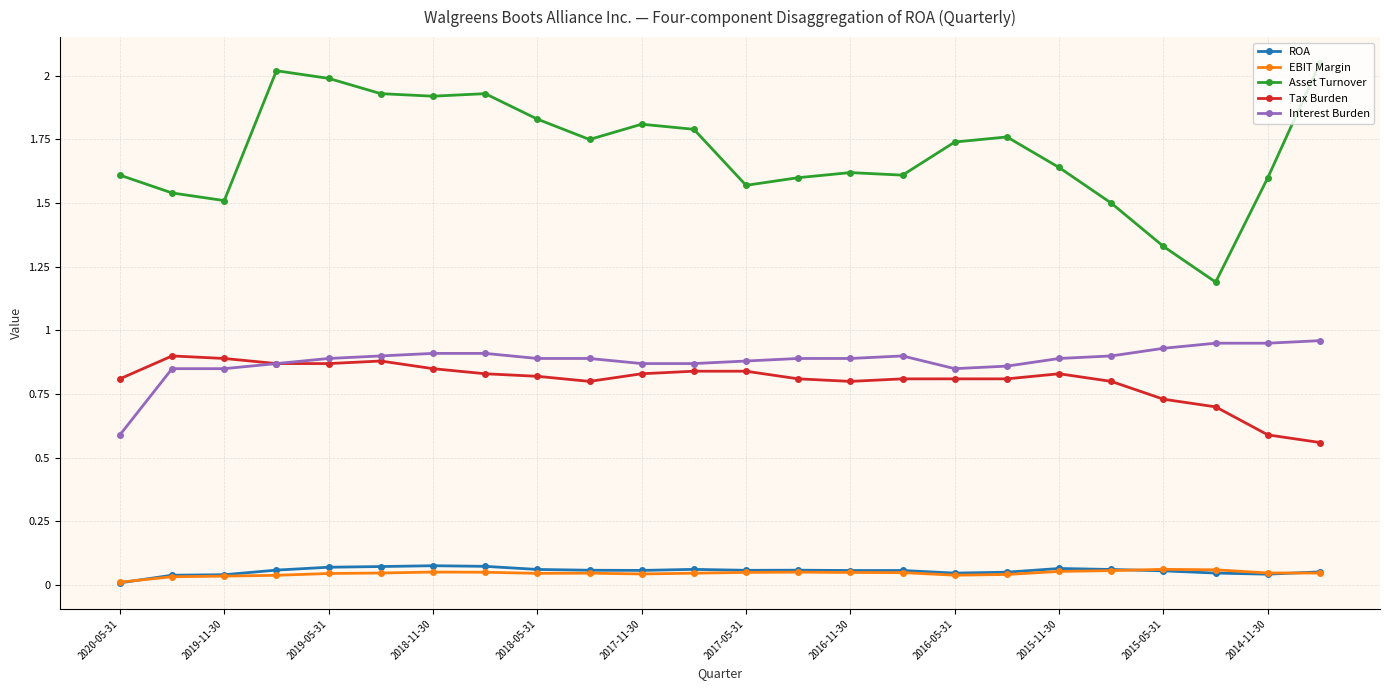

How many categories are shown in the chart?

24